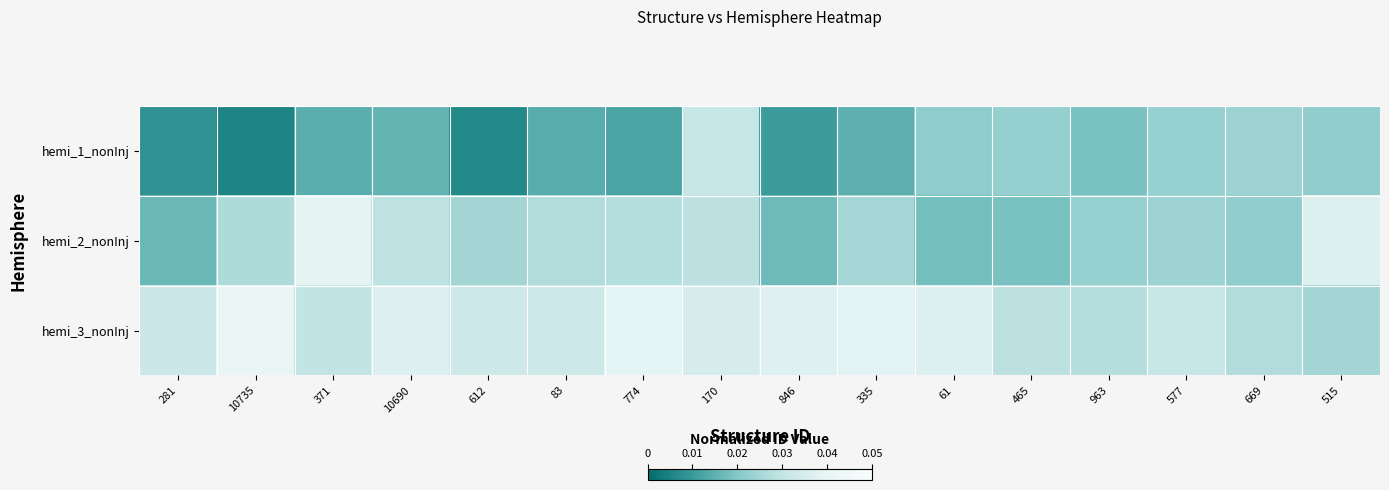

Reading left to right, transcribe all the data shown in this chart.

hemi_1_nonInj: 281=0.0	10735=0.0	371=0.0	10690=0.0	612=0.0	83=0.0	774=0.0	170=0.0	846=0.0	335=0.0	61=0.0	465=0.0	963=0.0	577=0.0	669=0.0	515=0.0
hemi_2_nonInj: 281=0.0	10735=0.0	371=0.0	10690=0.0	612=0.0	83=0.0	774=0.0	170=0.0	846=0.0	335=0.0	61=0.0	465=0.0	963=0.0	577=0.0	669=0.0	515=0.0
hemi_3_nonInj: 281=0.0	10735=0.0	371=0.0	10690=0.0	612=0.0	83=0.0	774=0.0	170=0.0	846=0.0	335=0.0	61=0.0	465=0.0	963=0.0	577=0.0	669=0.0	515=0.0